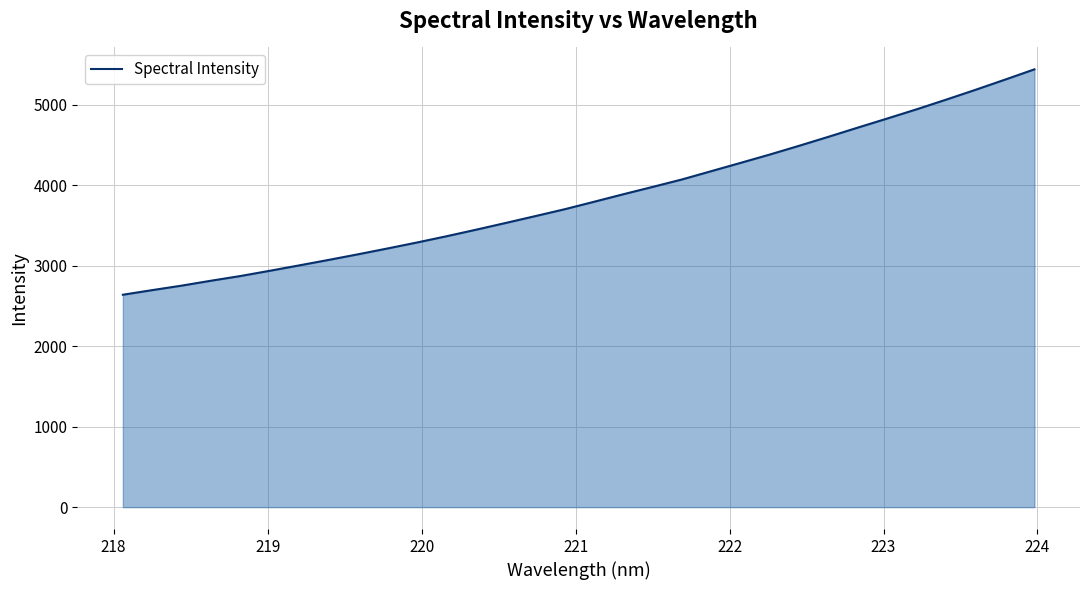

What is the greatest value displayed?

5438.9